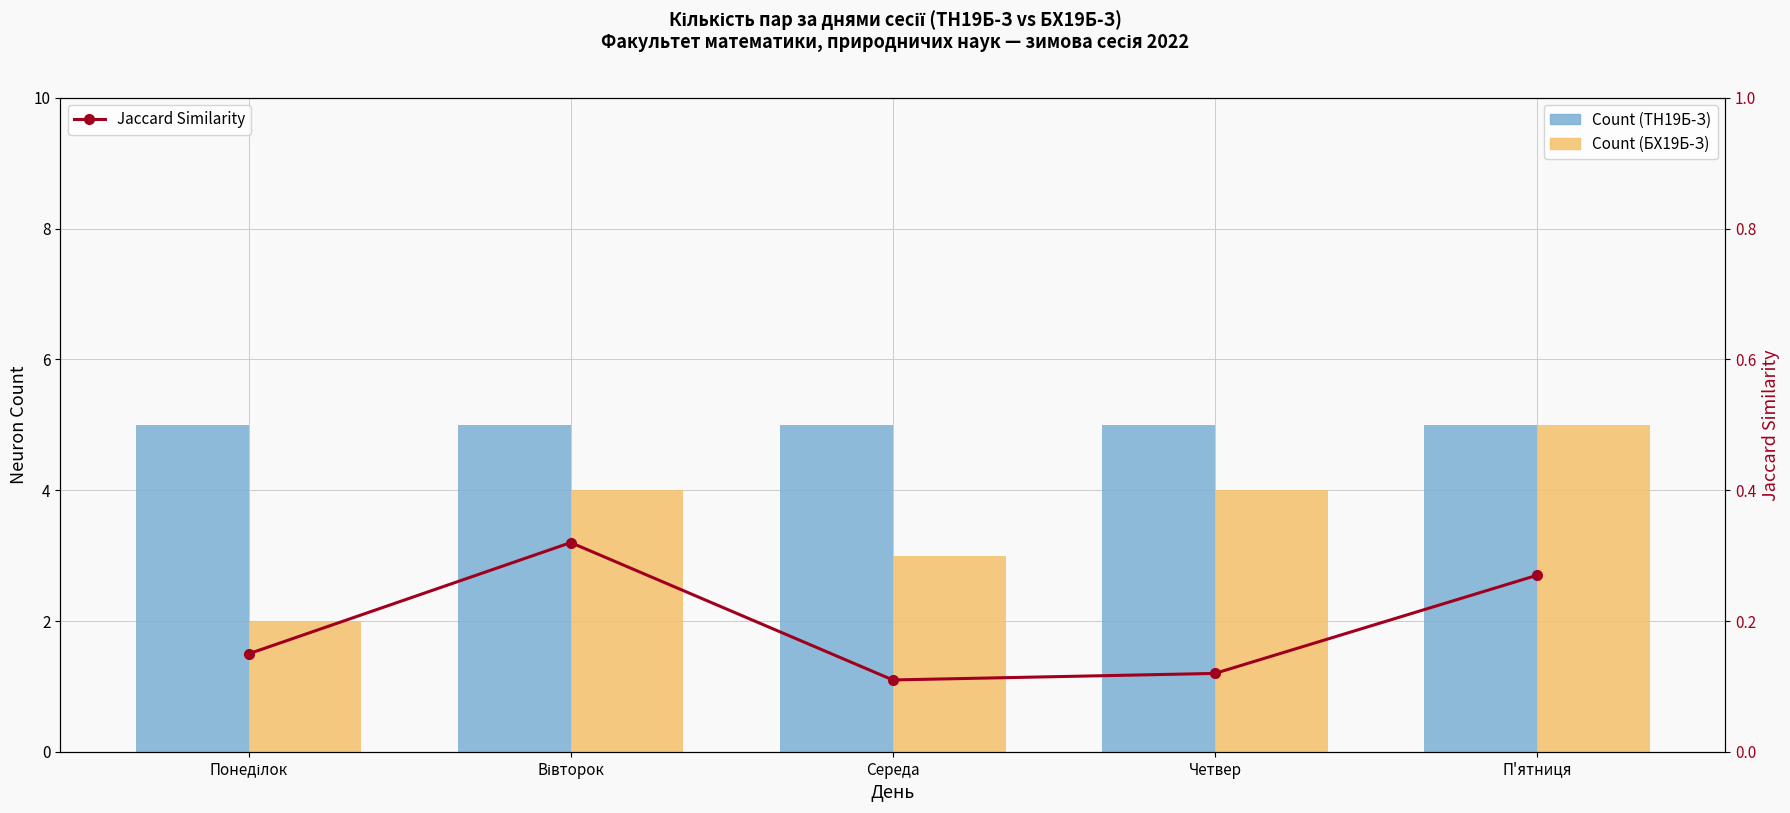

The value of Count (БХ19Б-З) at Вівторок is 2.4. True or false?

False